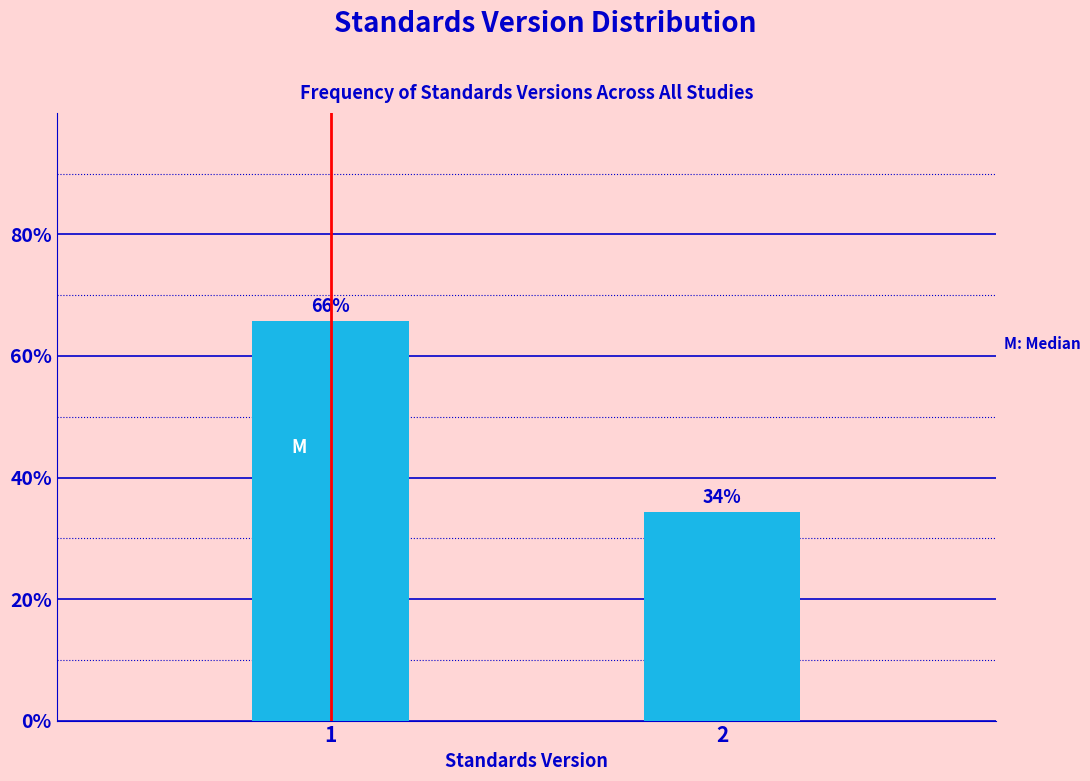

What is the smallest value displayed?

34.3